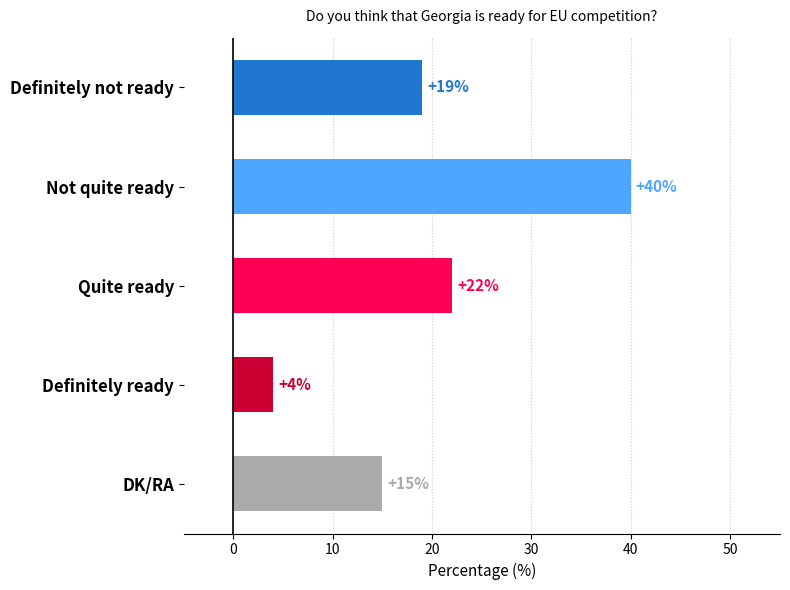

Rank the categories by value from lowest to highest.

Definitely ready, DK/RA, Definitely not ready, Quite ready, Not quite ready